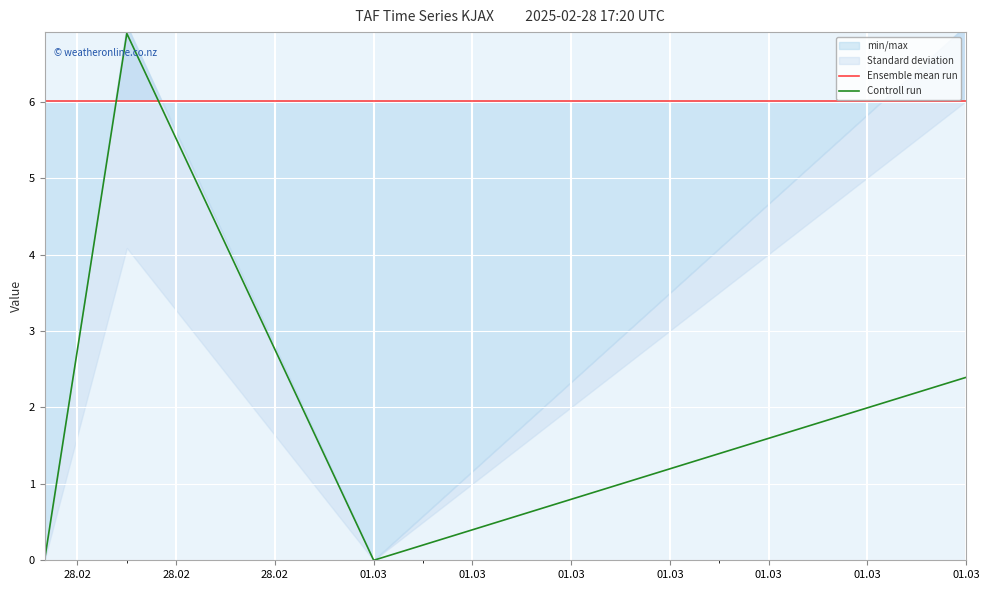

What is the label of the 1st point from the right?

01.03